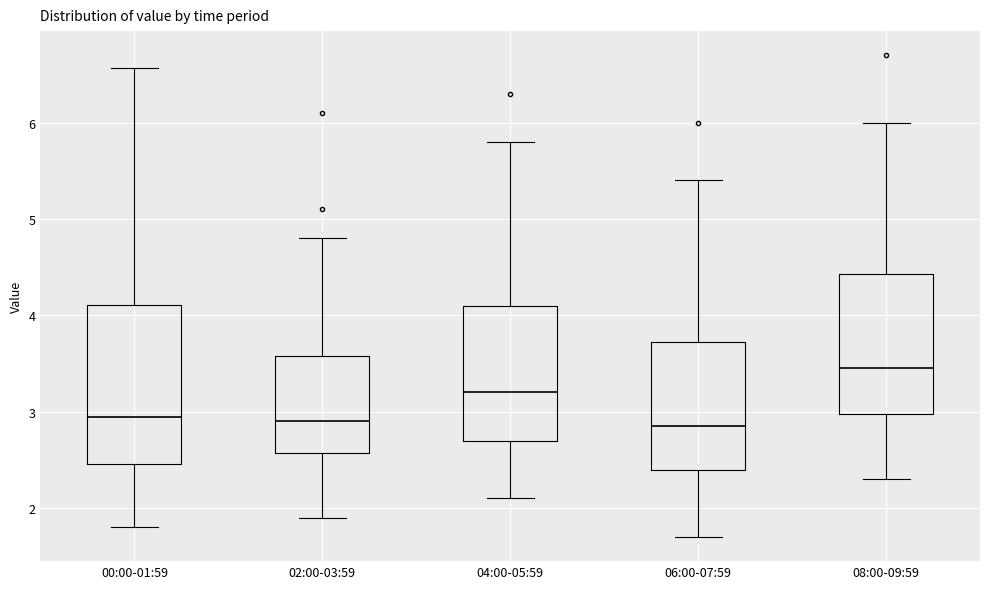

Where does the lower whisker of the box for 00:00-01:59 end on the y-axis? The values are not printed on the chart, so give them approximately, as read against the axis.

1.8